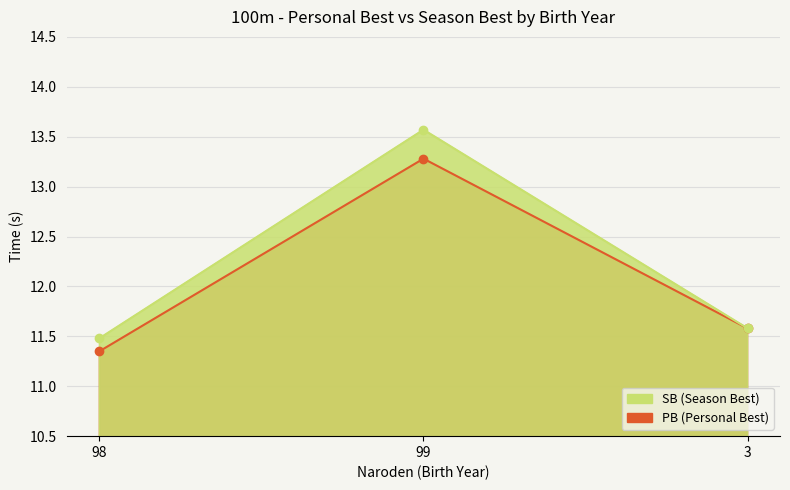

Reading left to right, transcribe all the data shown in this chart.

SB: 98=11.5	99=13.6	3=11.6
PB: 98=11.3	99=13.3	3=11.6